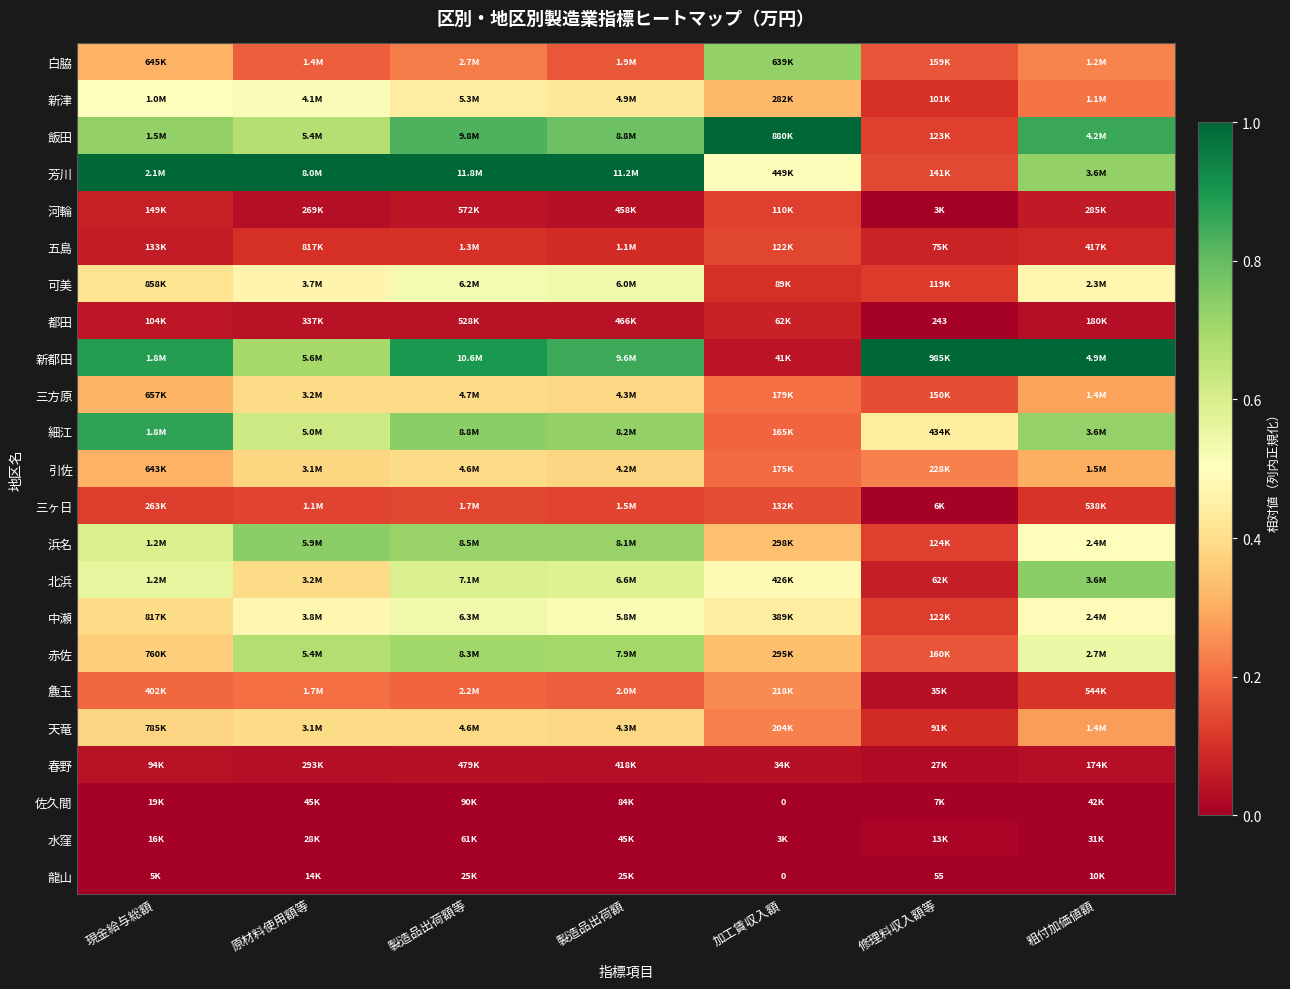

What value does the 白脇 series have at 製造品出荷額等?

0.2